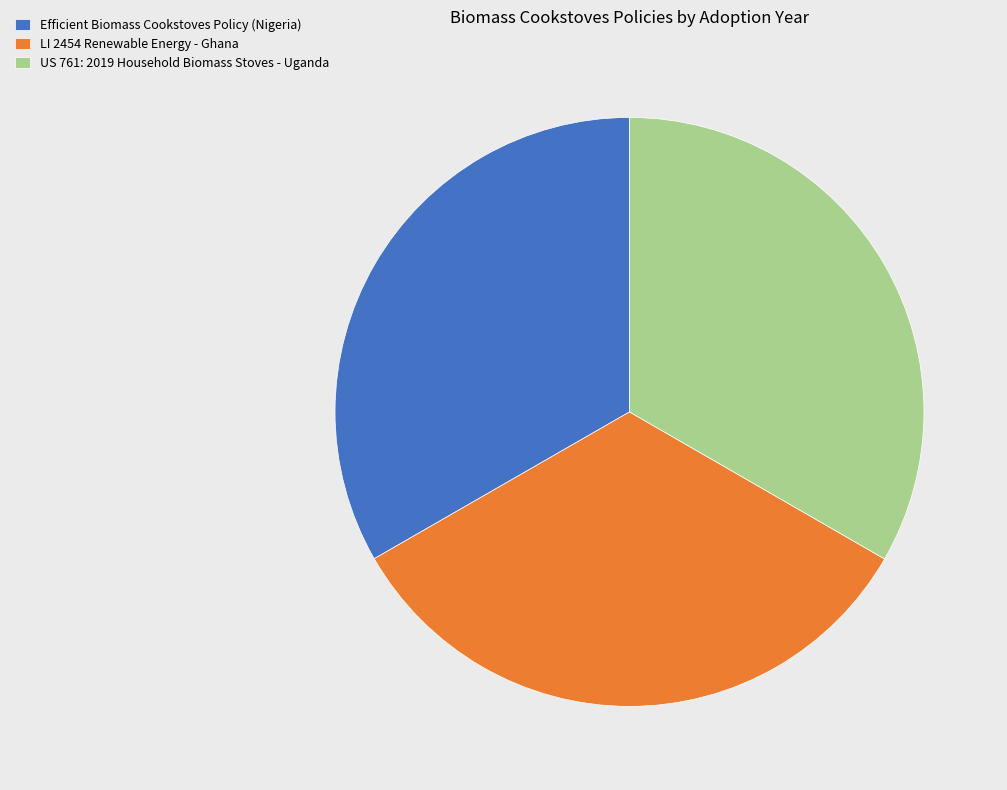

Does US 761: 2019 Household Biomass Stoves - Uganda account for over 50% of the chart?

No